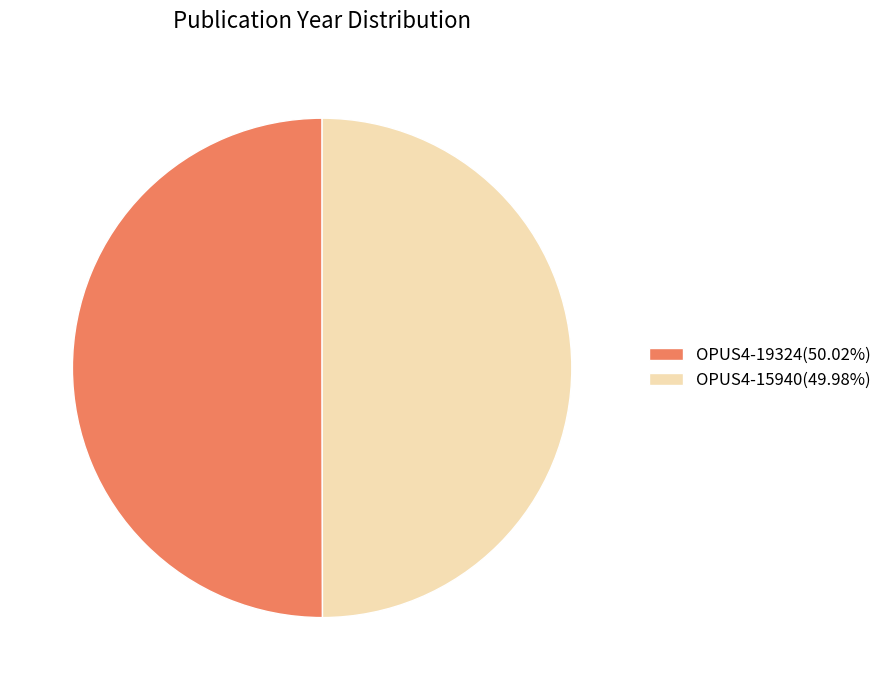

Combined, do OPUS4-15940(49.98%) and OPUS4-19324(50.02%) account for over 50%?

Yes